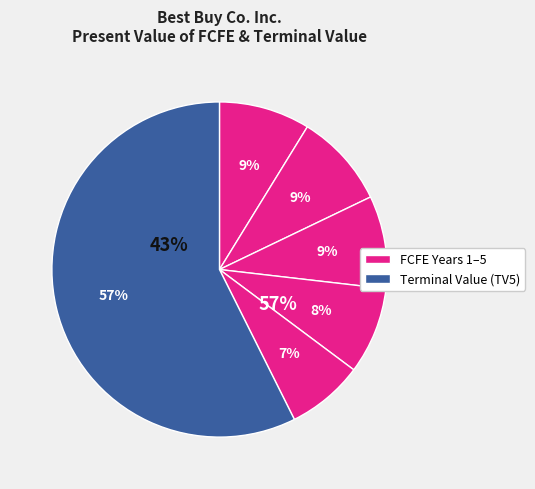

The FCFE(3) slice represents 18% of the pie. True or false?

False